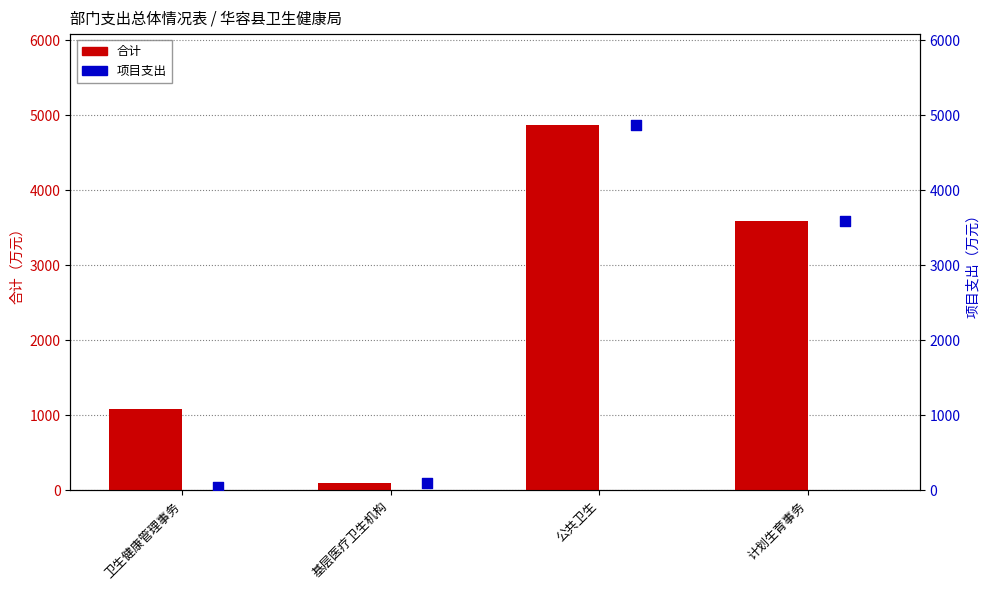

Which series has the largest total across all categories?

合计